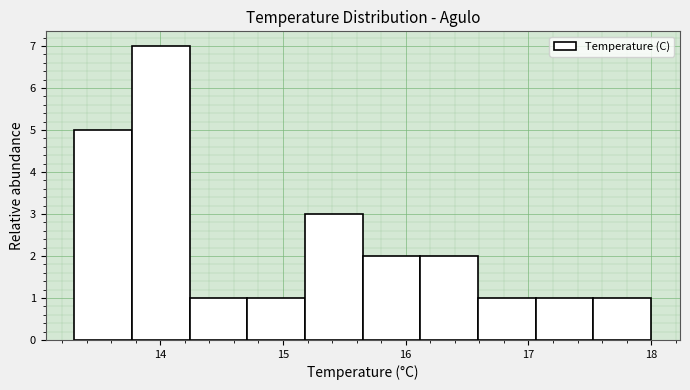

Over which range of the x-axis is the bar tallest?

13.77 to 14.24